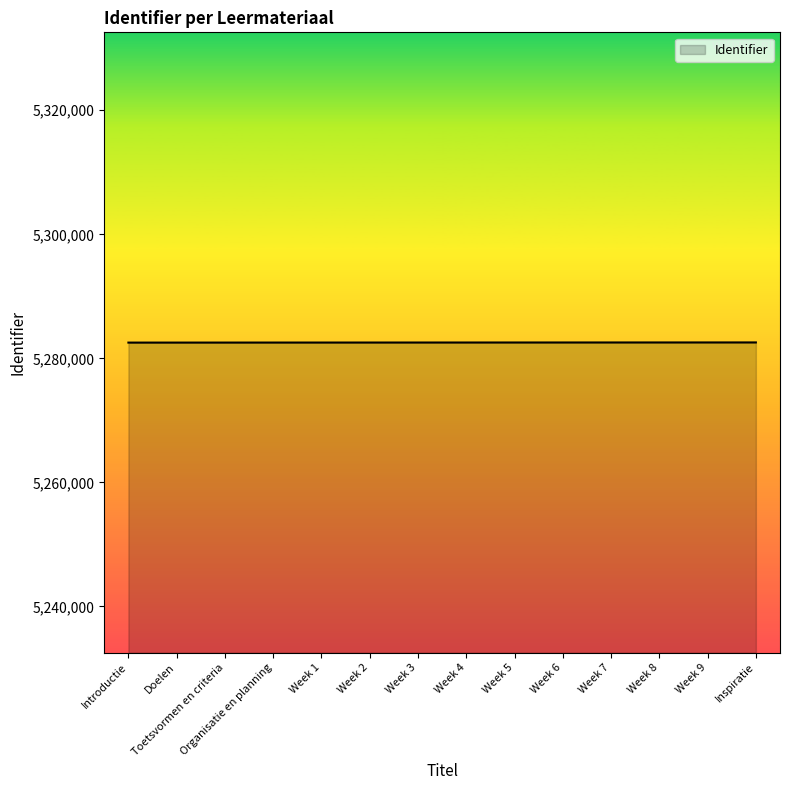

What is the ratio of the value at Introductie to the value at Week 8?

1.0